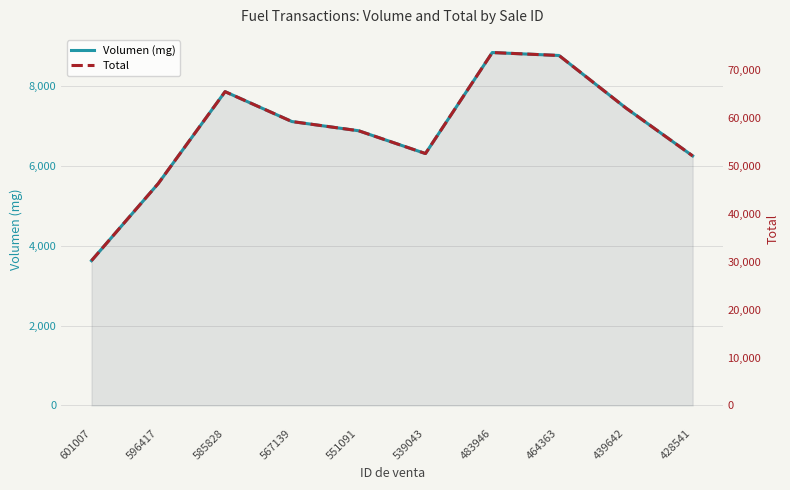

What is the sum of the Volumen (mg) values at 428541 and 596417?

11800